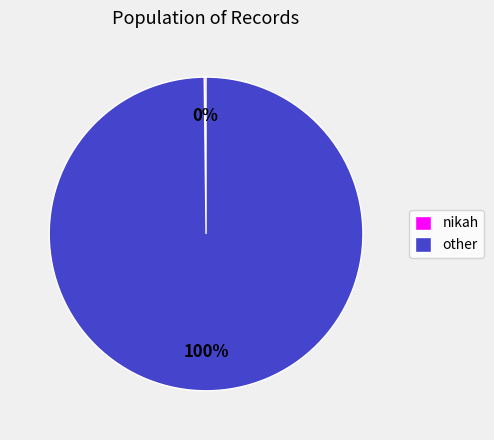

To the nearest percent, what percentage of the pie is other?

100%